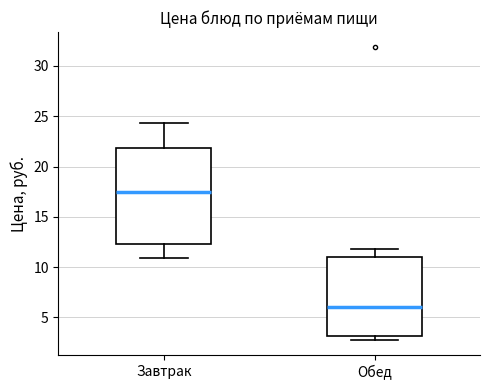

Where is the upper edge of the box for Обед on the y-axis? The values are not printed on the chart, so give them approximately, as read against the axis.

11.0